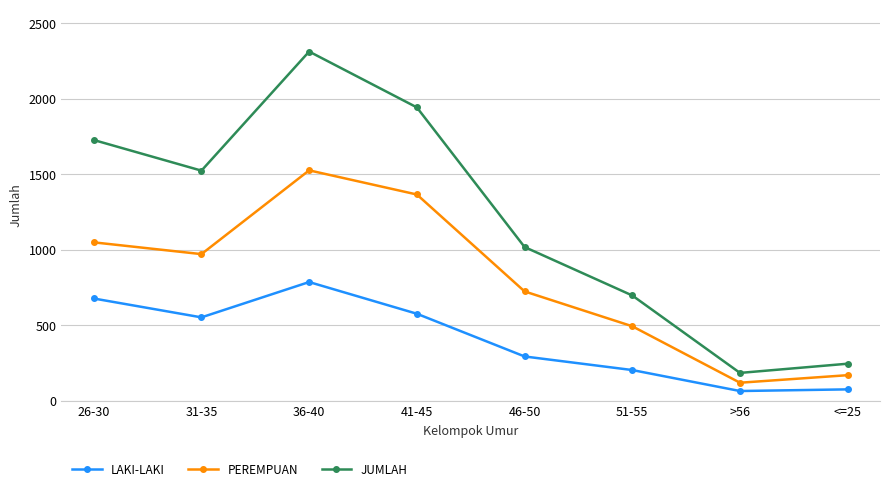

Which category has the highest value across all series?

36-40